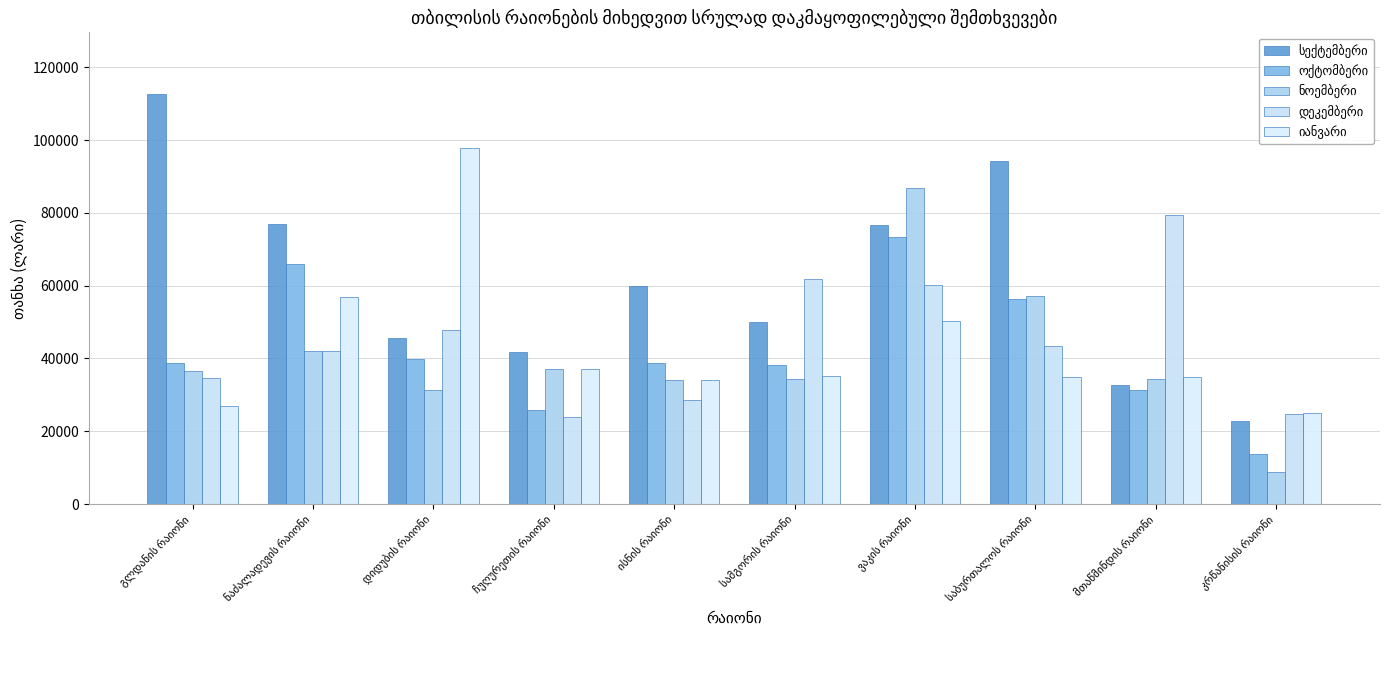

How many categories are shown in the chart?

10